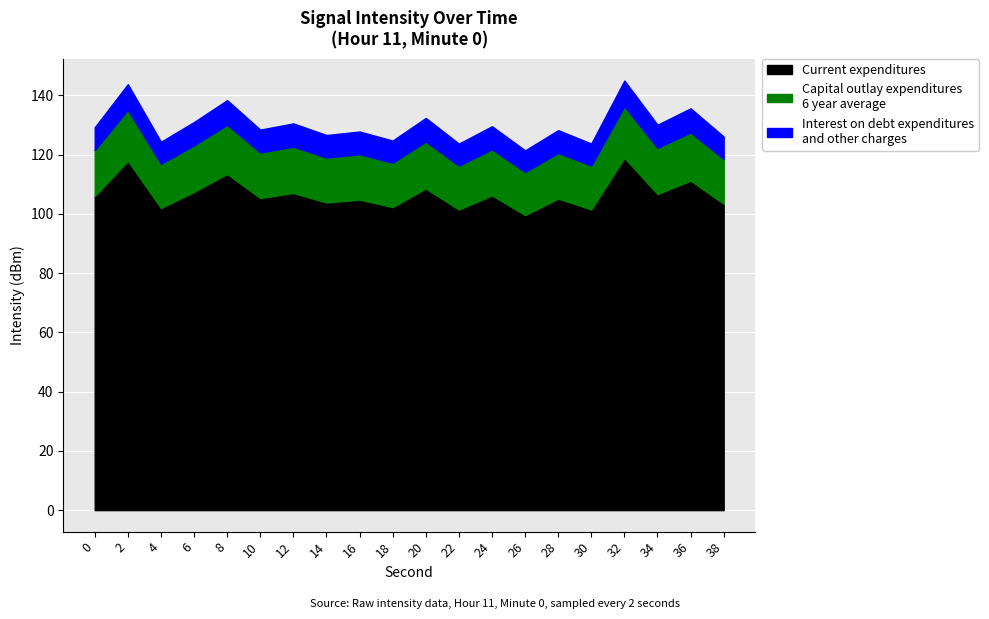

True or false: there are more than 1 points higher than both neighbors.

True